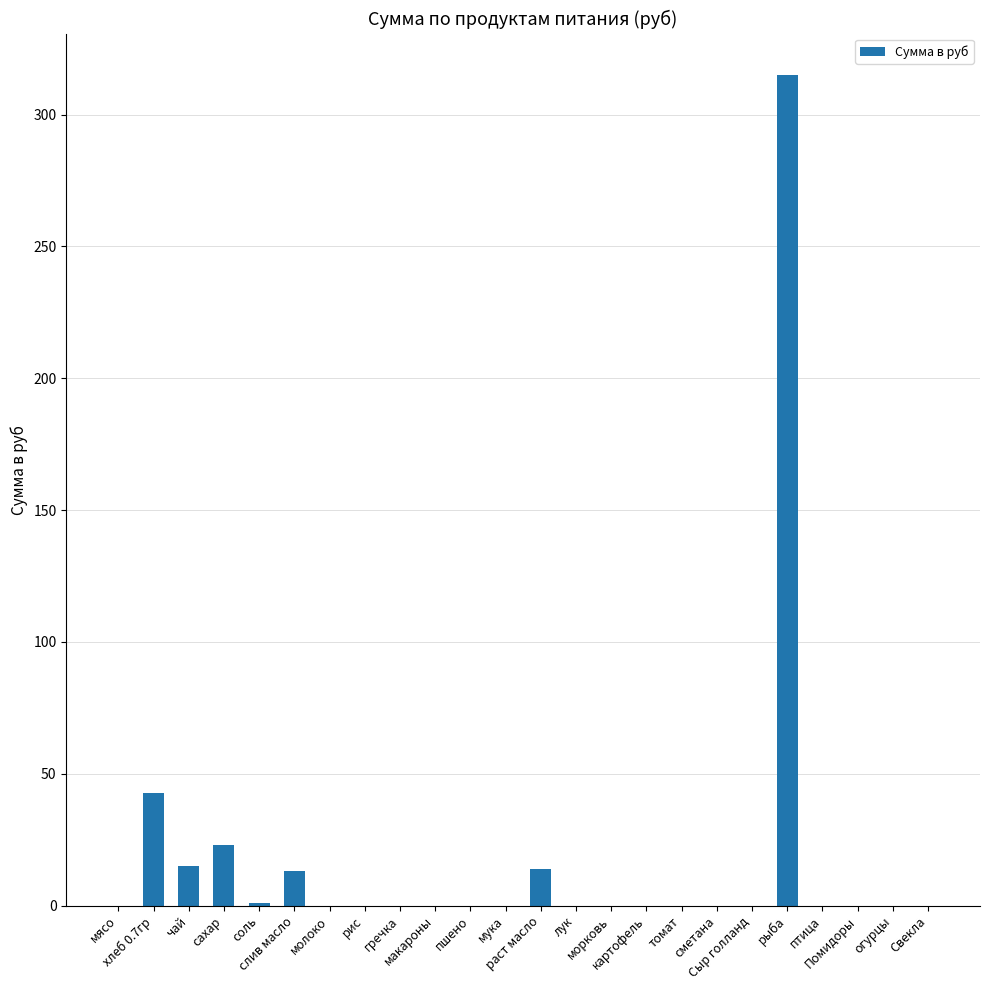

What is the change in value from сахар to птица?

-23.1